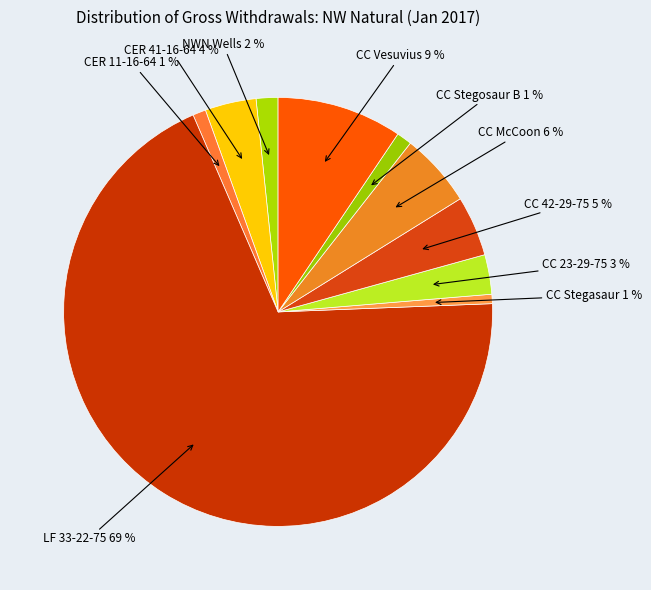

How many segments does this pie chart have?

10